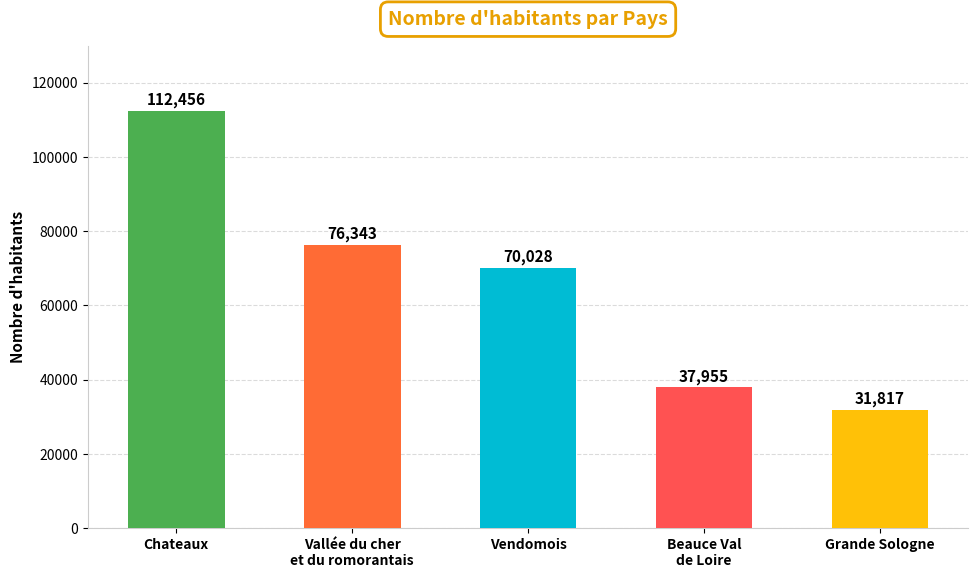

What is the ratio of the value at Beauce Val
de Loire to the value at Grande Sologne?

1.2